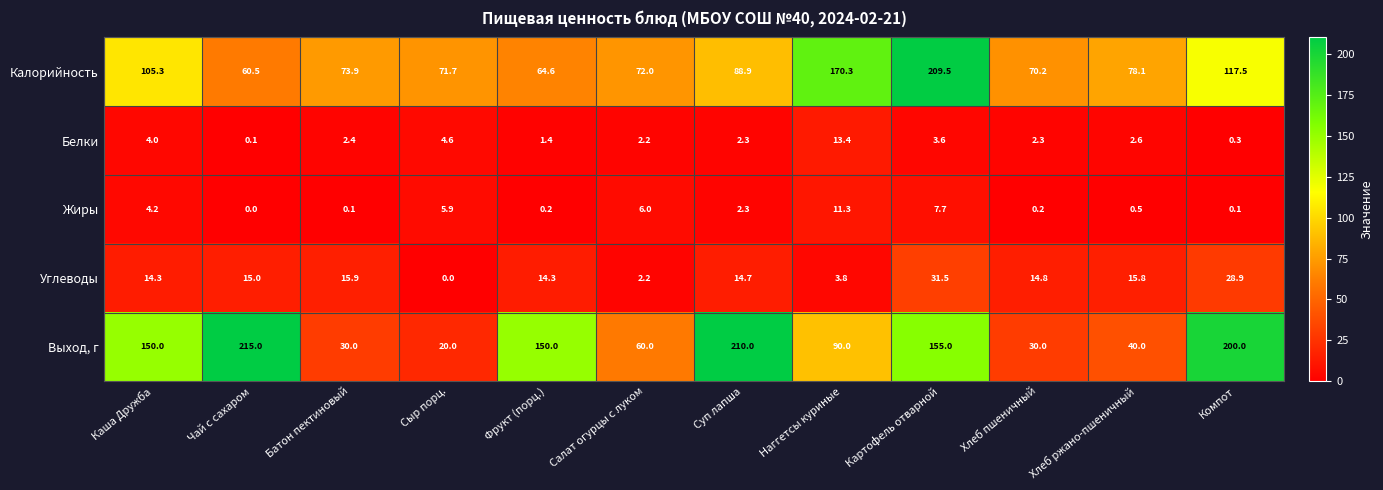

What is the approximate value of Белки at Компот?

0.3